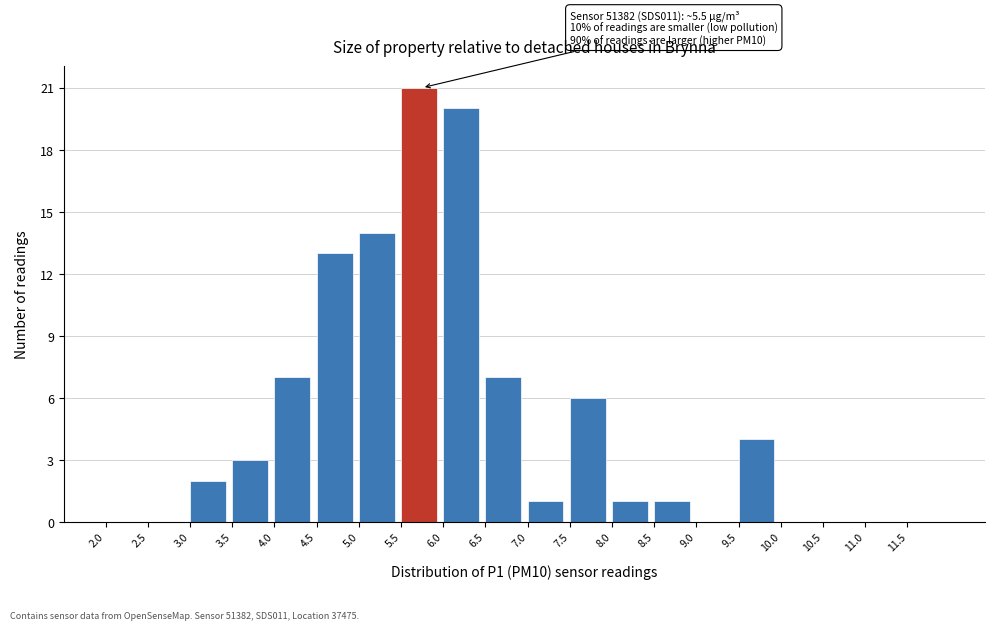

Over which range of the x-axis is the bar tallest?

5.5 to 6.0